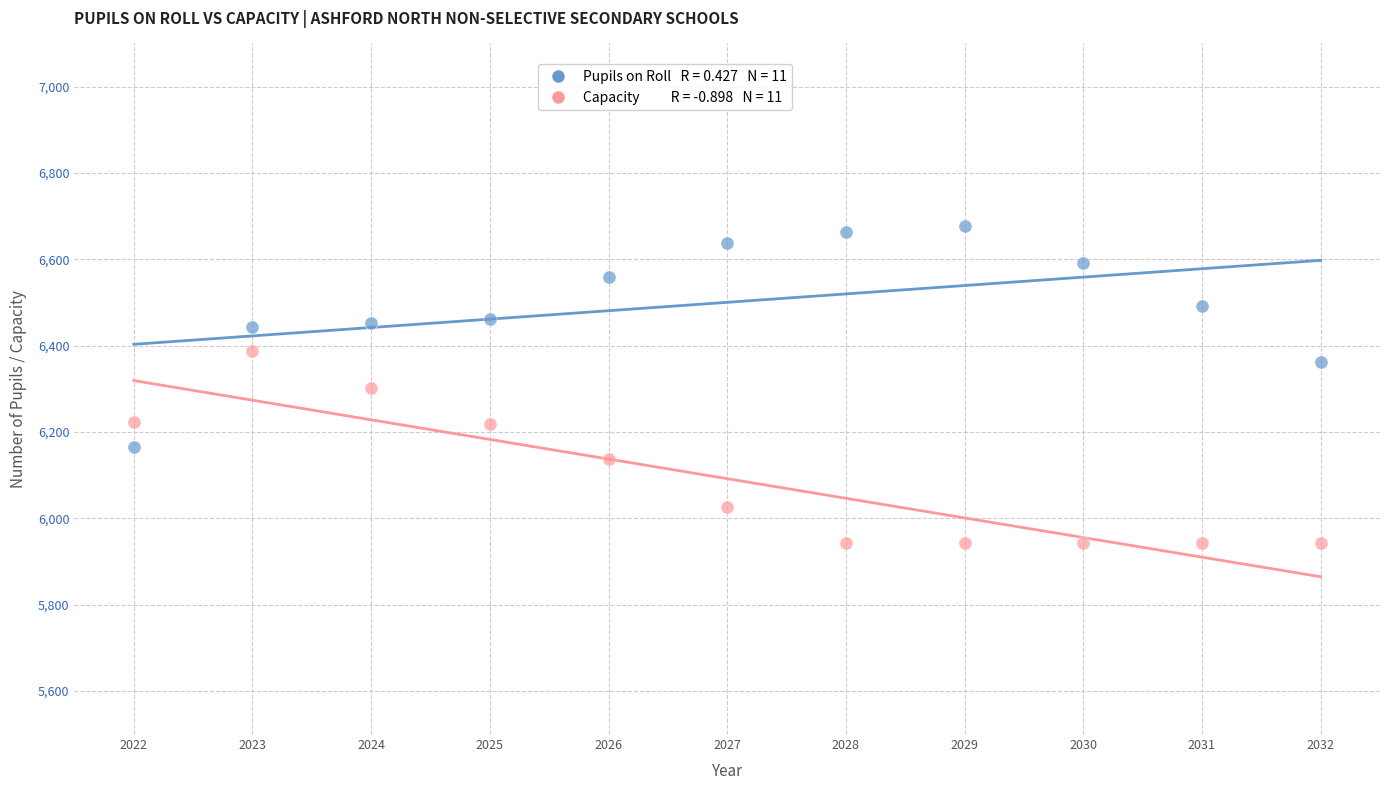

Across all data points, what is the range of Y values (max minus min)?

735.0